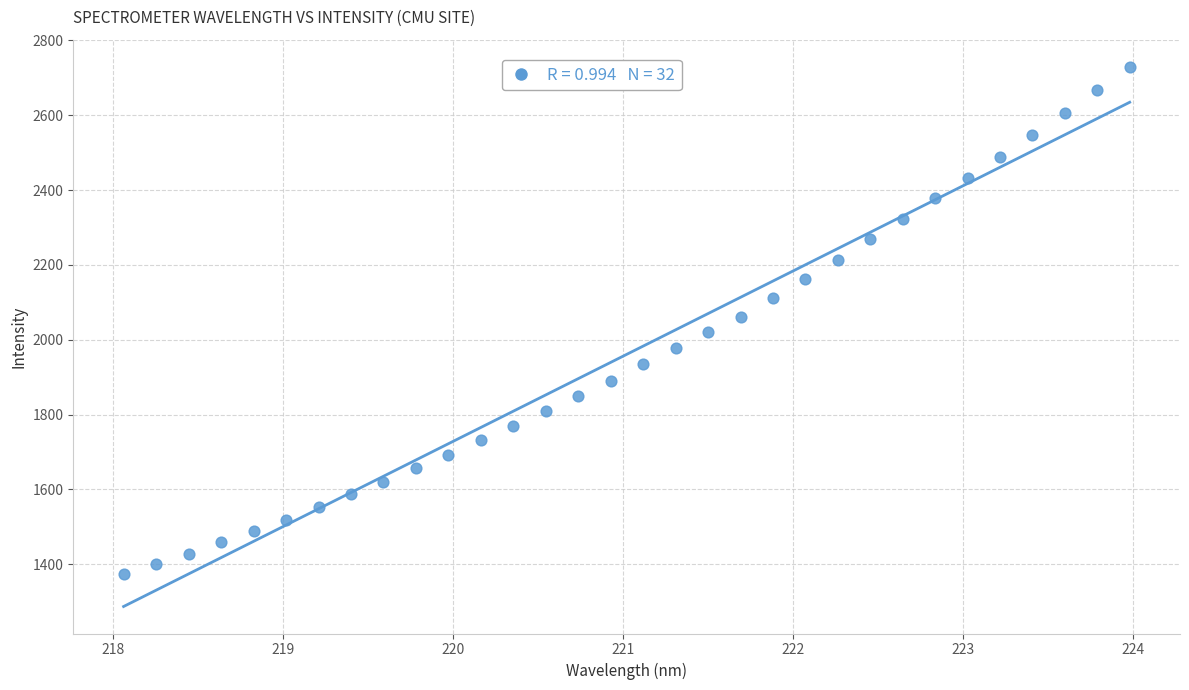

What is the range of Y values (max minus min)?

1356.0